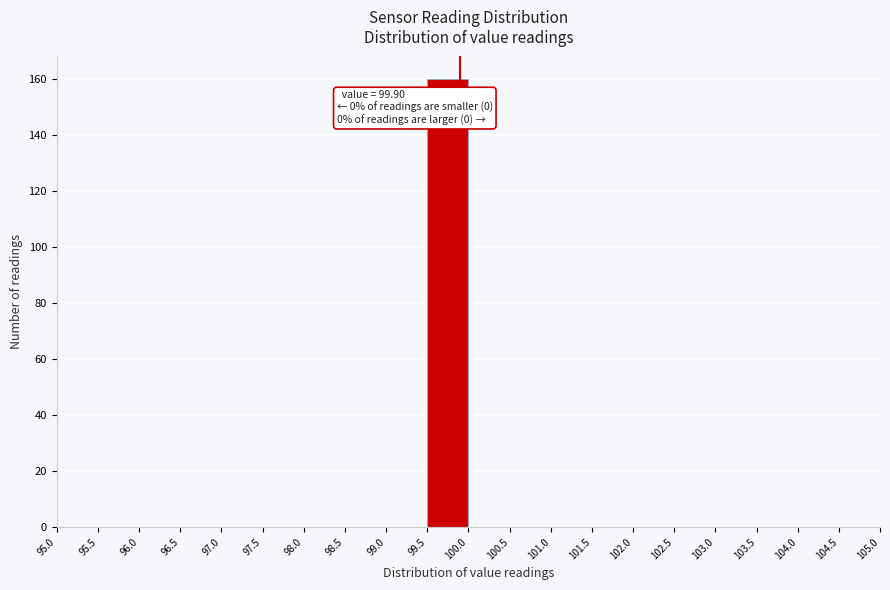

Which range on the x-axis has the tallest bar?

99.5 to 100.0